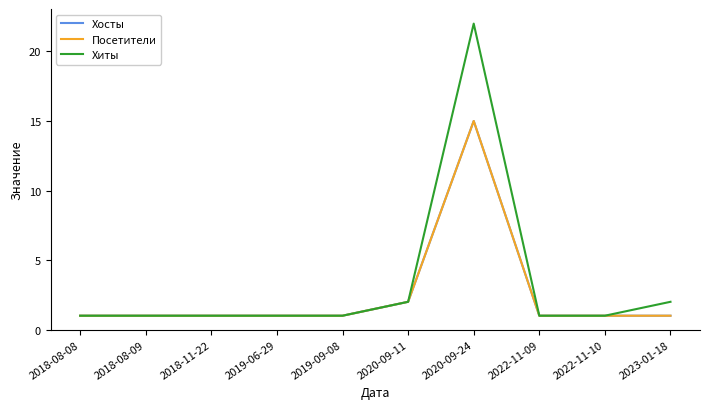

Which series has the largest range (max minus min)?

Хиты